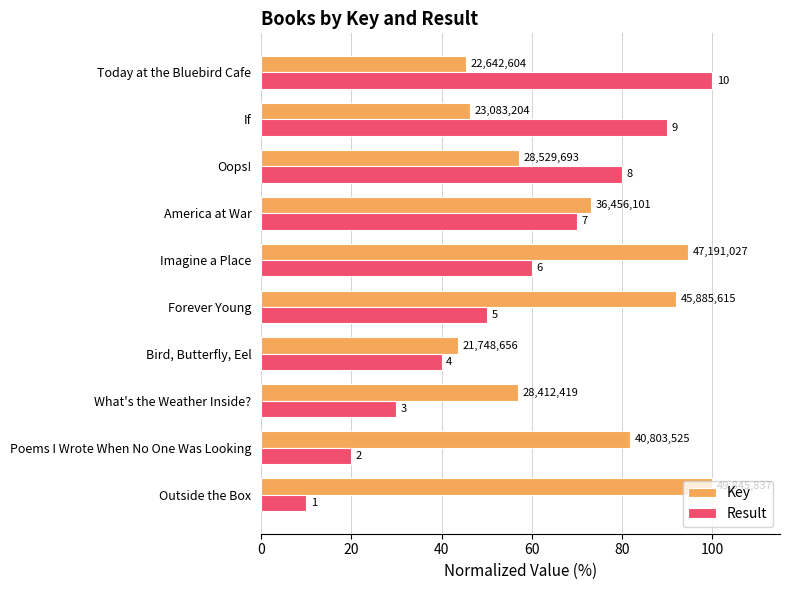

What are all the series names shown in the legend?

Key, Result